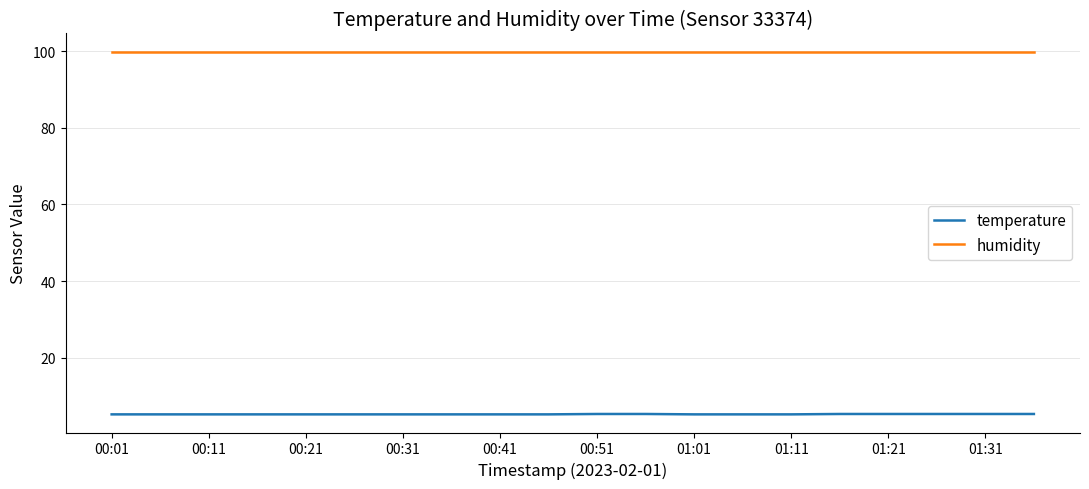

True or false: temperature and humidity cross at least once.

False